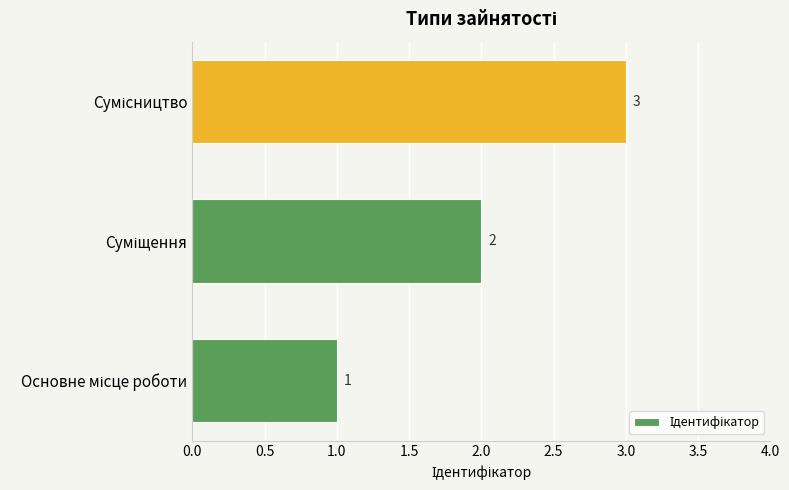

How many values are between 1 and 3?

3